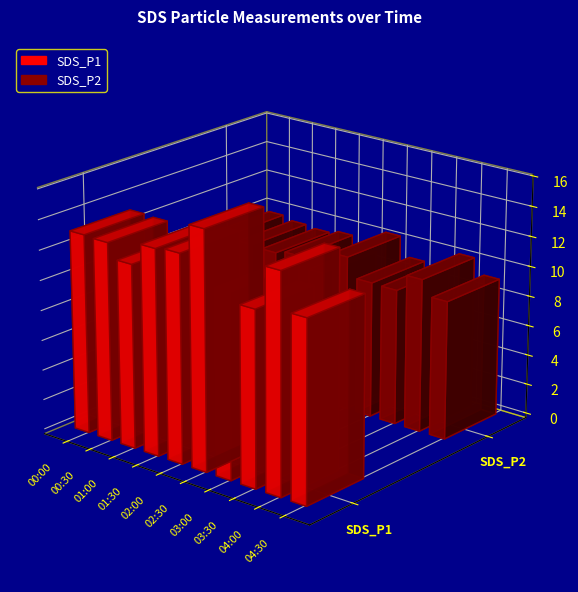

Which label corresponds to the largest value in the chart?

02:30